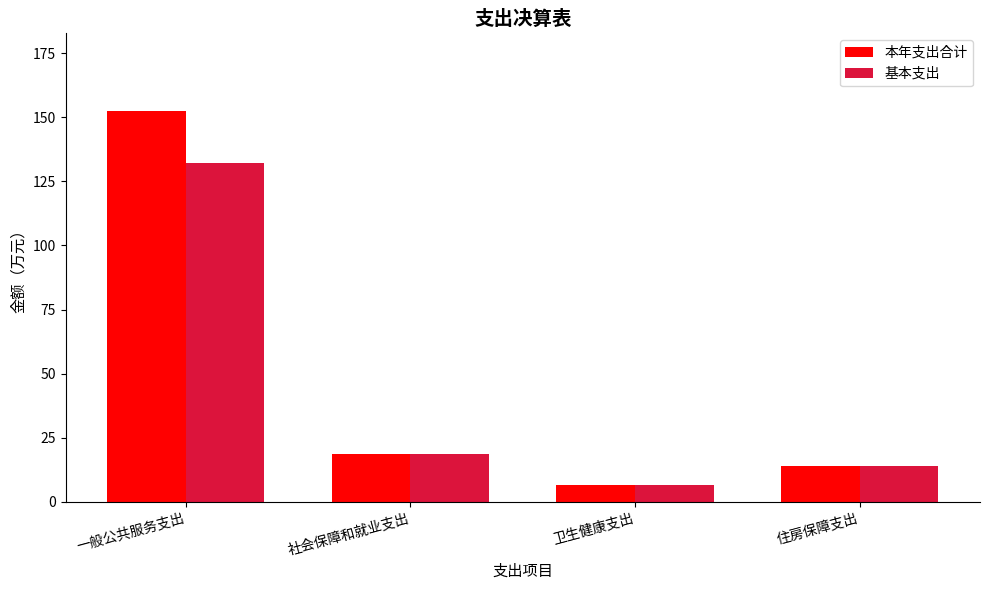

Reading left to right, transcribe all the data shown in this chart.

本年支出合计: 152.3	18.6	6.6	14.1
基本支出: 132.1	18.6	6.6	14.1